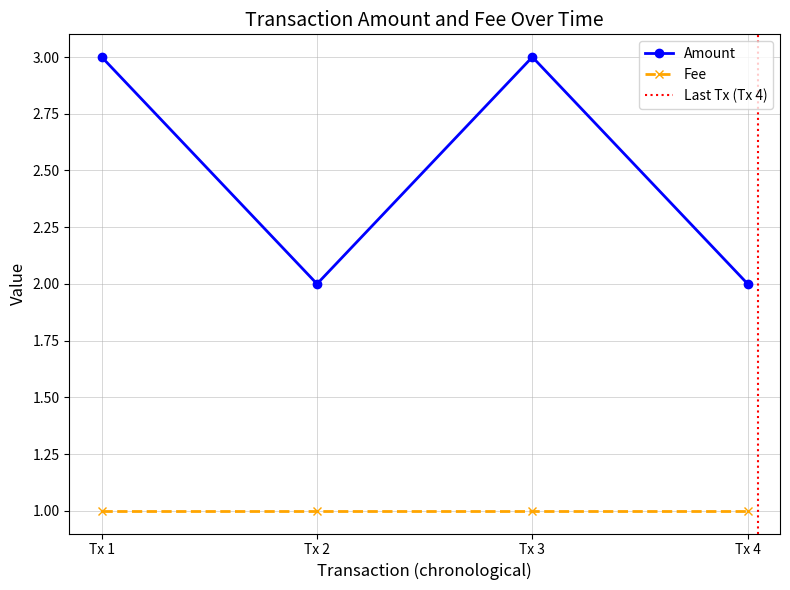

Count the values in the range 2 to 3.

4